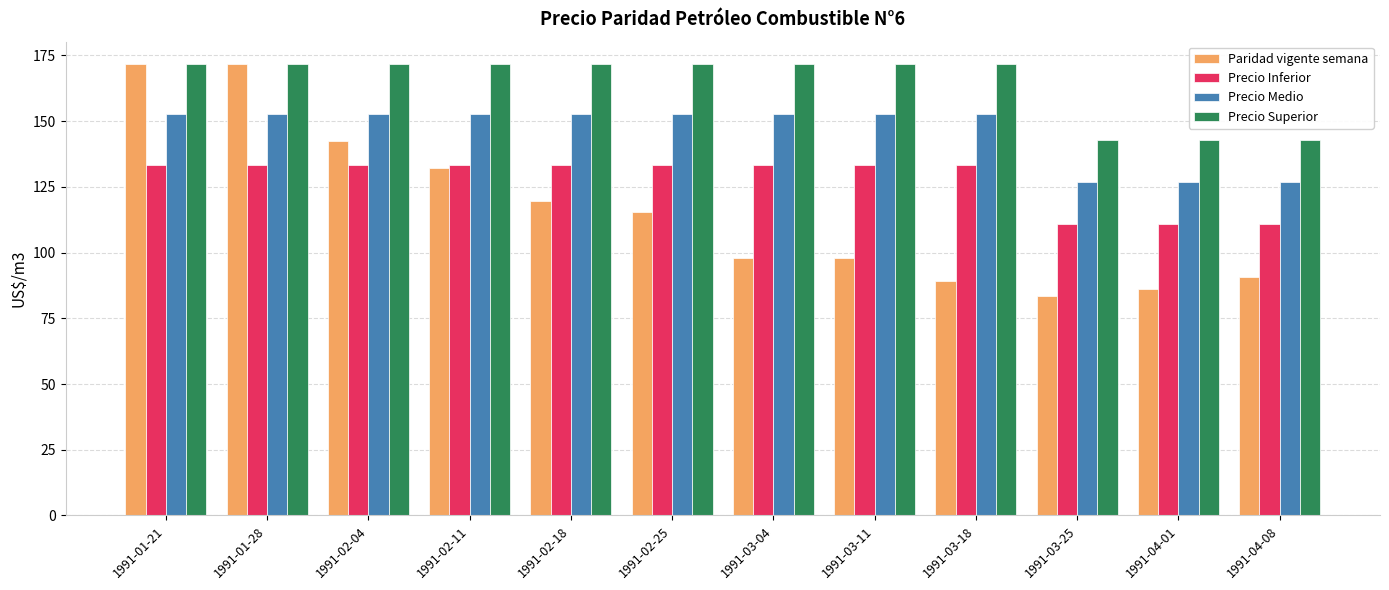

Between 1991-02-11 and 1991-02-25, which series saw the biggest shift?

Paridad vigente semana